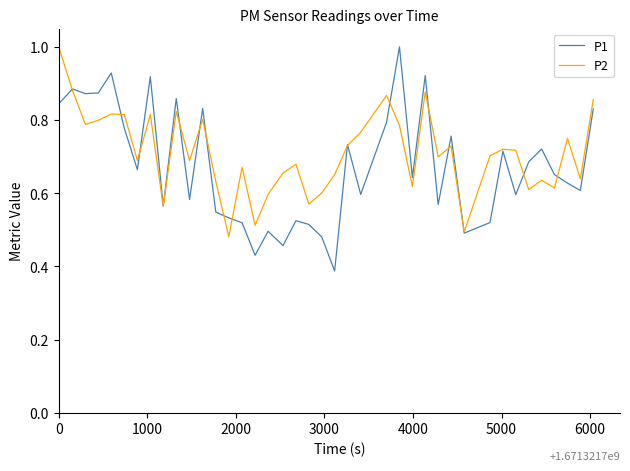

What is the highest value of the P1 series?

1.0